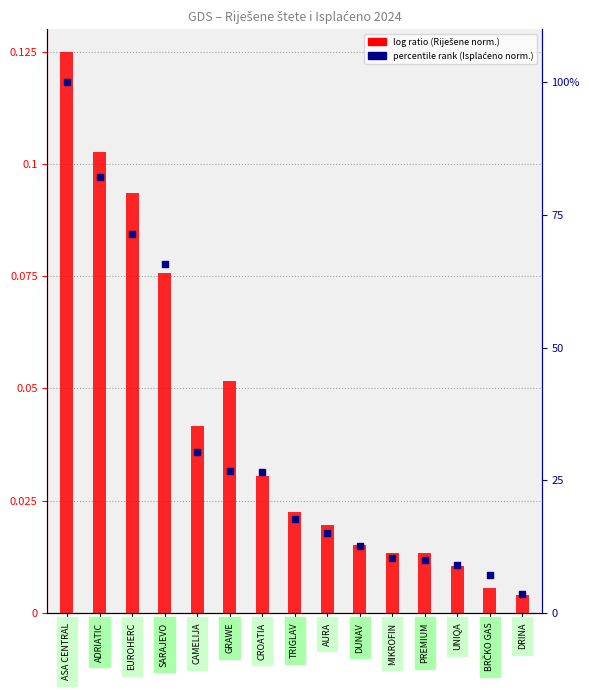

Which series has the widest spread of Y values?

Isplaćeno (norm. %)